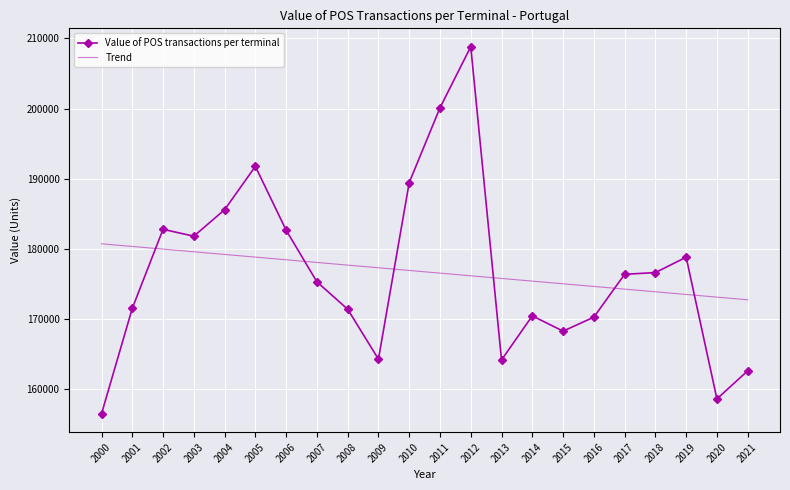

What is the total value across all series at 2019?

352335.5